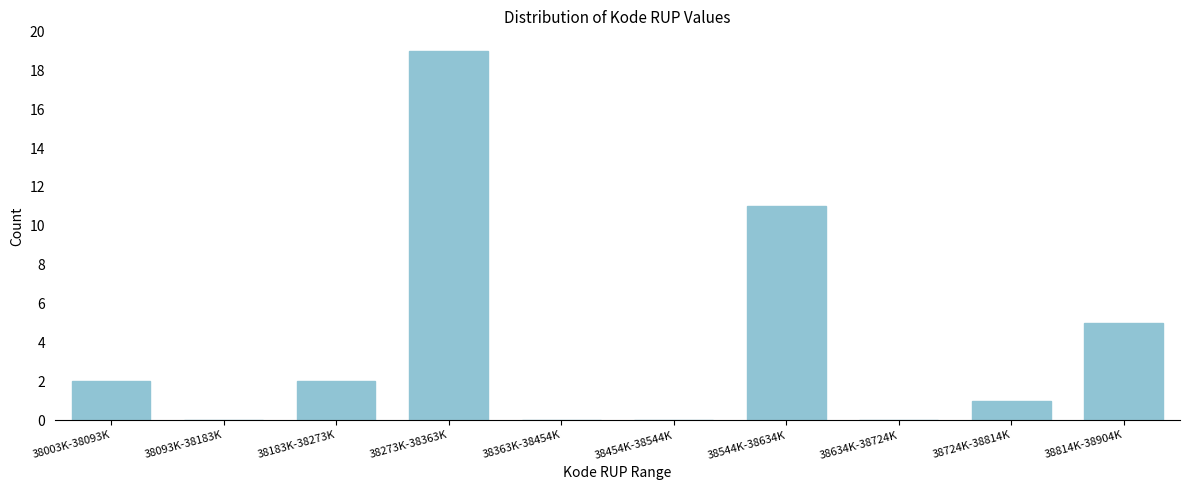

Reading right to left, what are all the values shown in this chart?

38814K-38904K=5	38724K-38814K=1	38634K-38724K=0	38544K-38634K=11	38454K-38544K=0	38363K-38454K=0	38273K-38363K=19	38183K-38273K=2	38093K-38183K=0	38003K-38093K=2